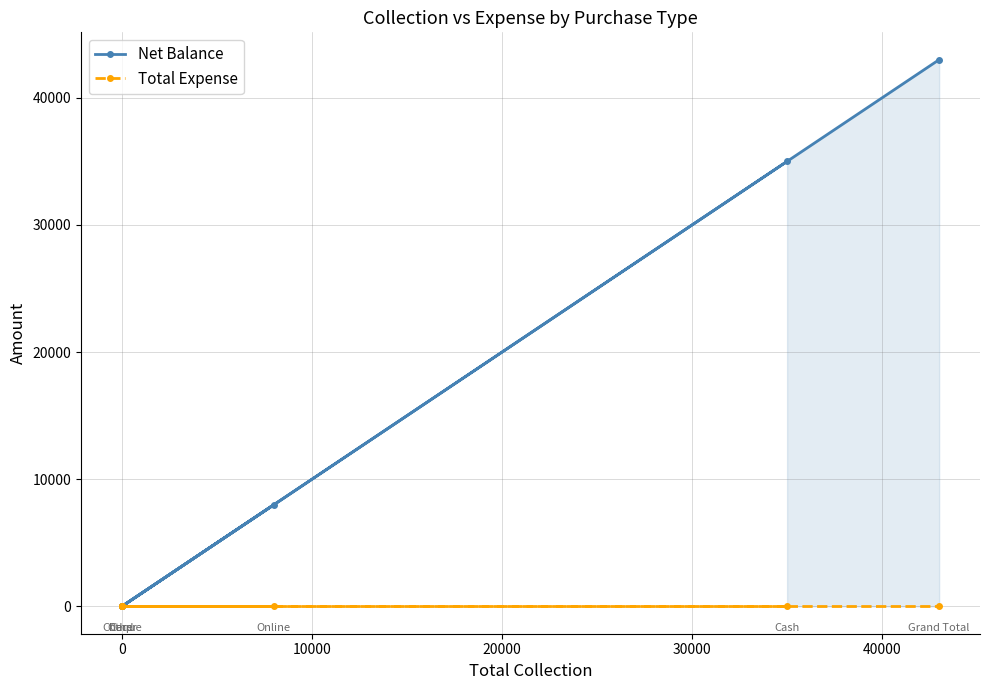

Which has a higher value, 20000 or 40000?

40000